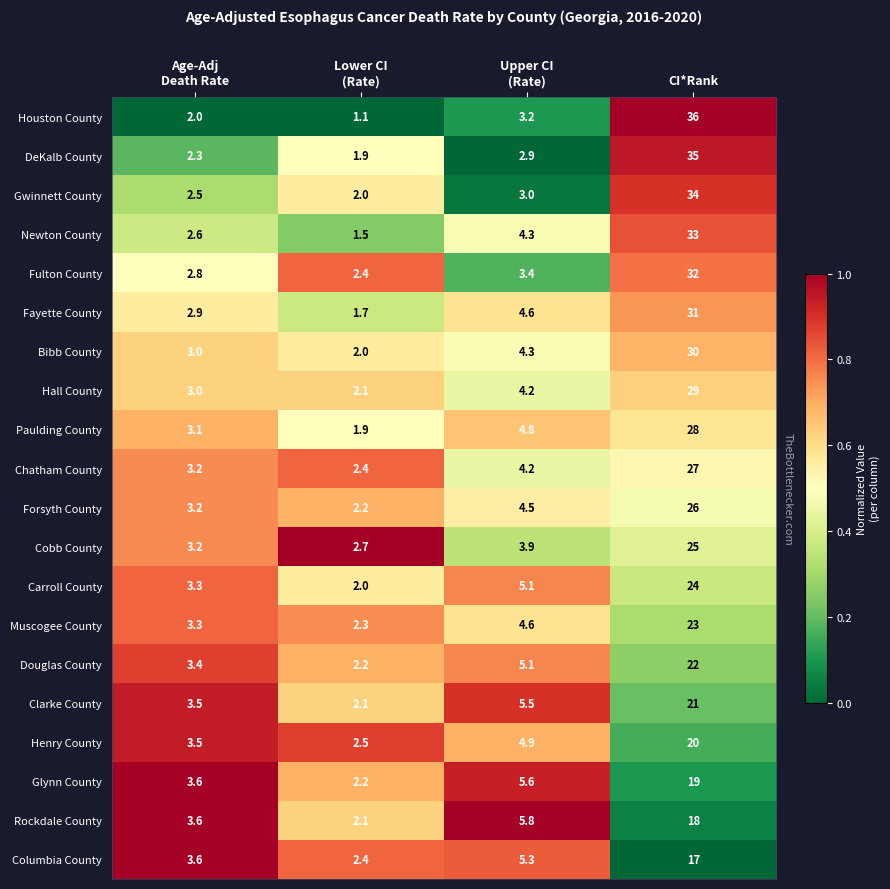

What is the difference between the maximum and minimum values in the Carroll County series?

22.0